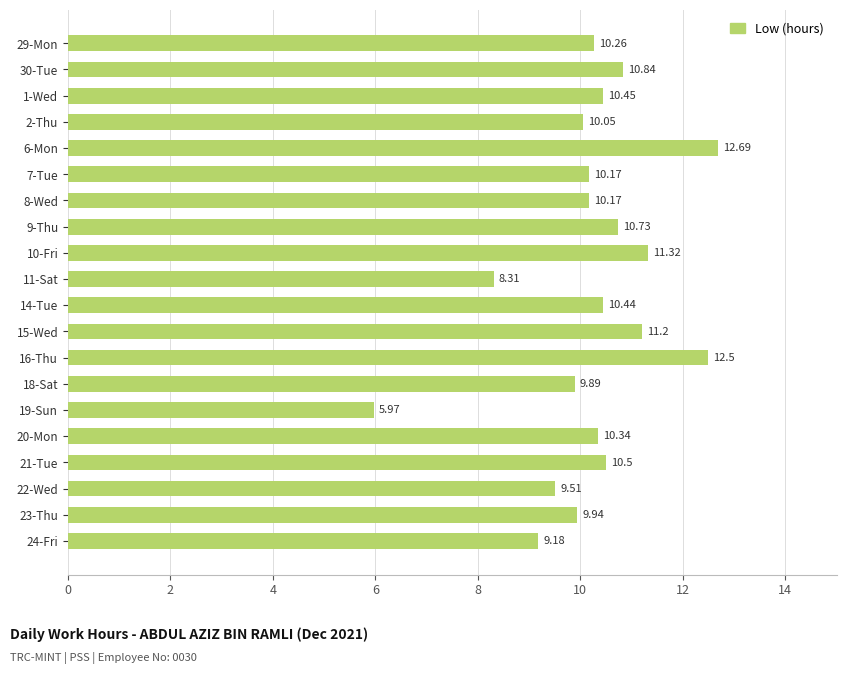

What is the difference between the values at 19-Sun and 21-Tue?

4.5